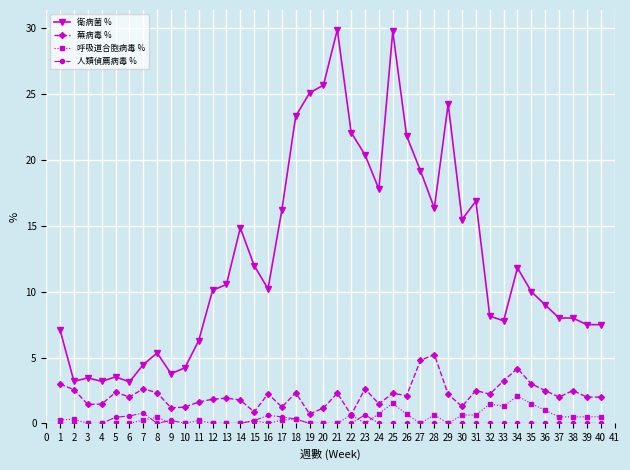

Count the 呼吸道合胞病毒 % values in the range 0 to 1.

35